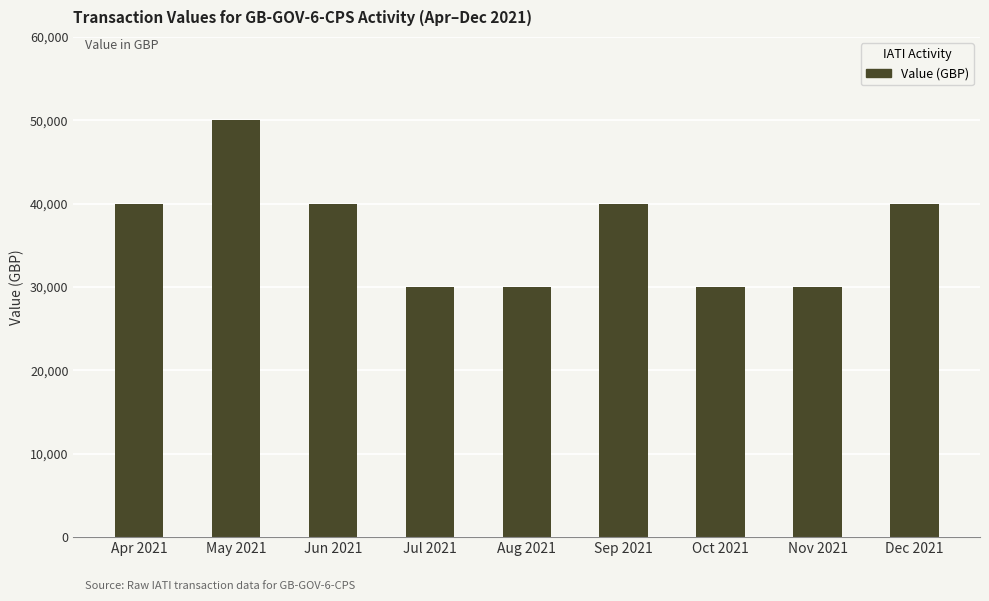

The chart shows a value of 23917 at Apr 2021. True or false?

False